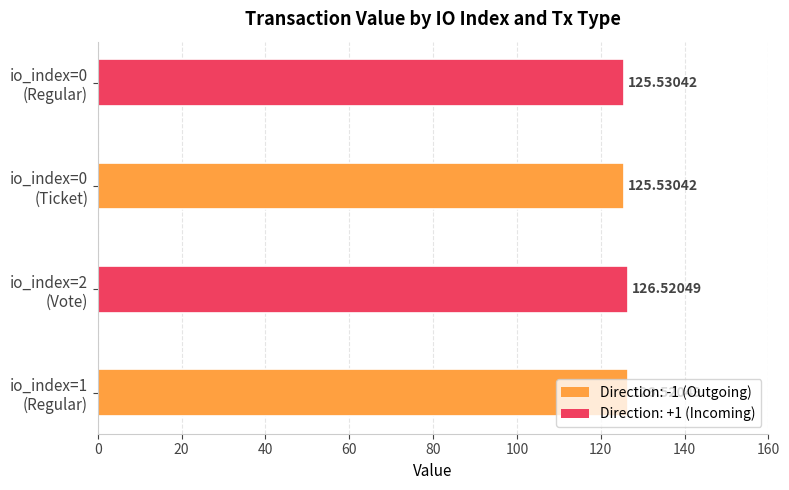

Are the bars grouped side by side (vs. stacked)?

No